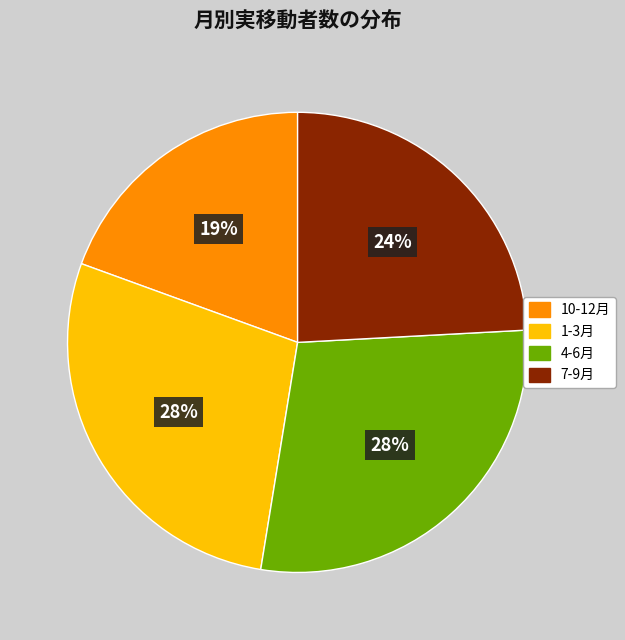

Combined, do 1-3月 and 10-12月 account for over 50%?

No